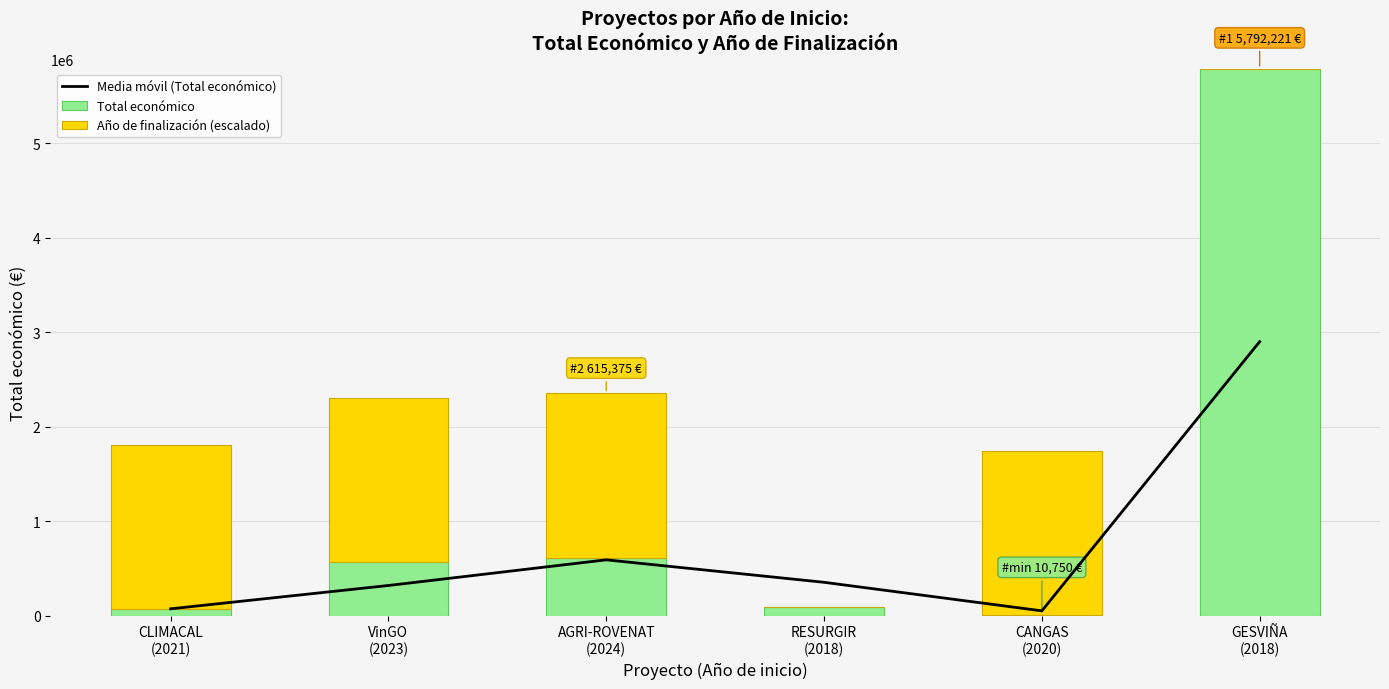

At which label is Total económico closest to 2901485?

AGRI-ROVENAT
(2024)